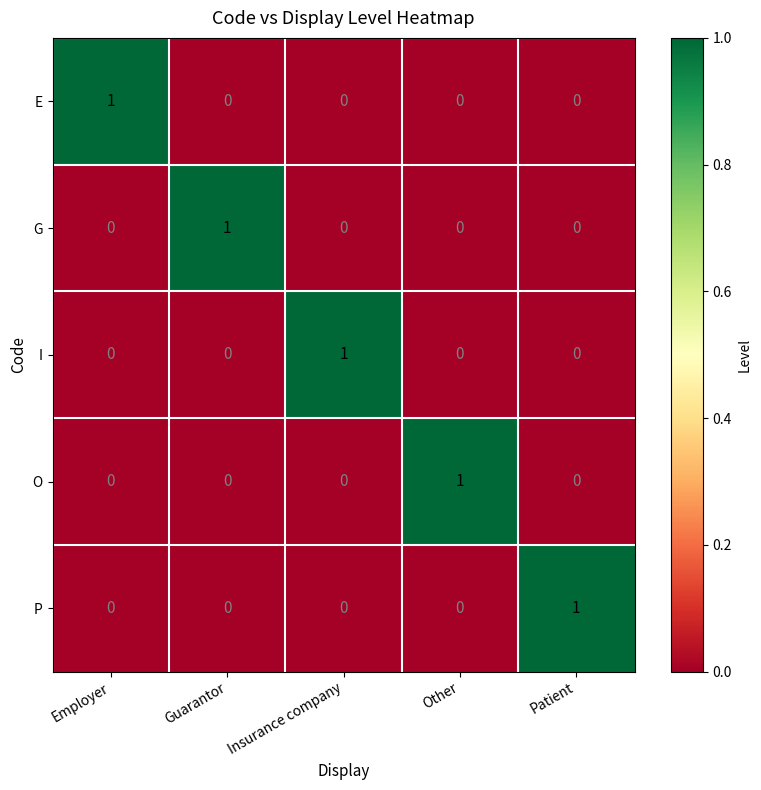

Count the E values in the range 0 to 1.

5